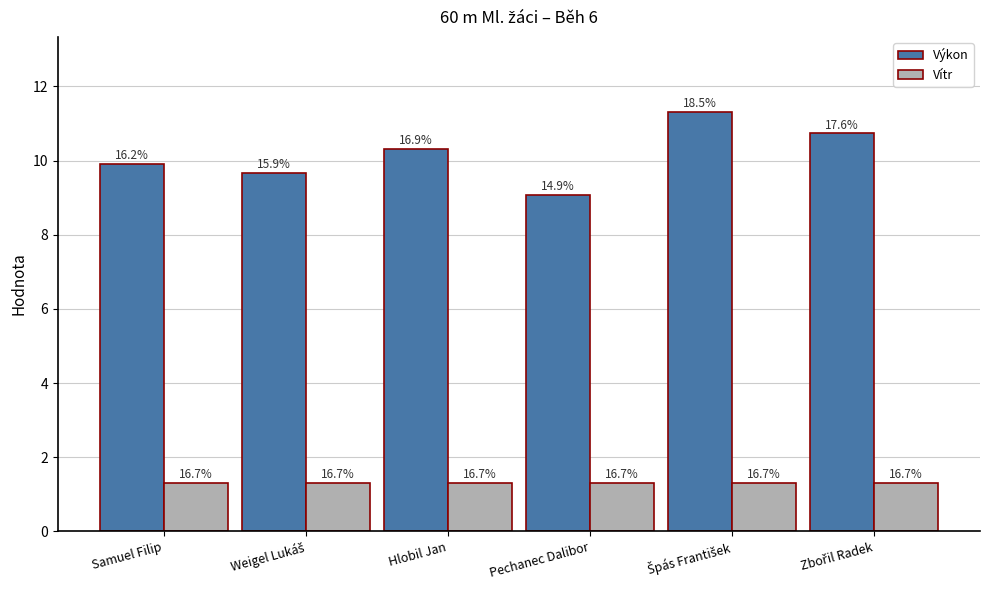

Are the bars horizontal?

No